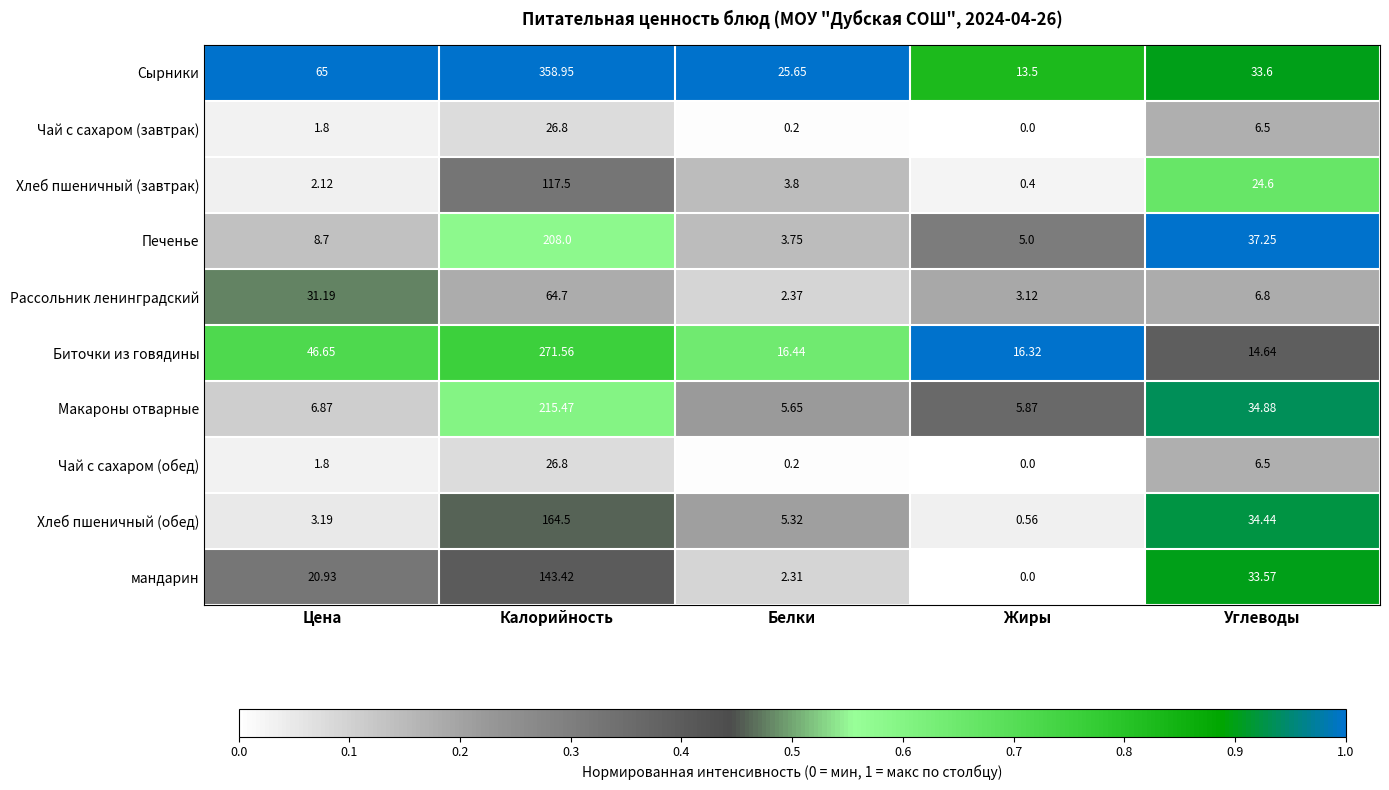

At how many categories does at least one series exceed 0?

5